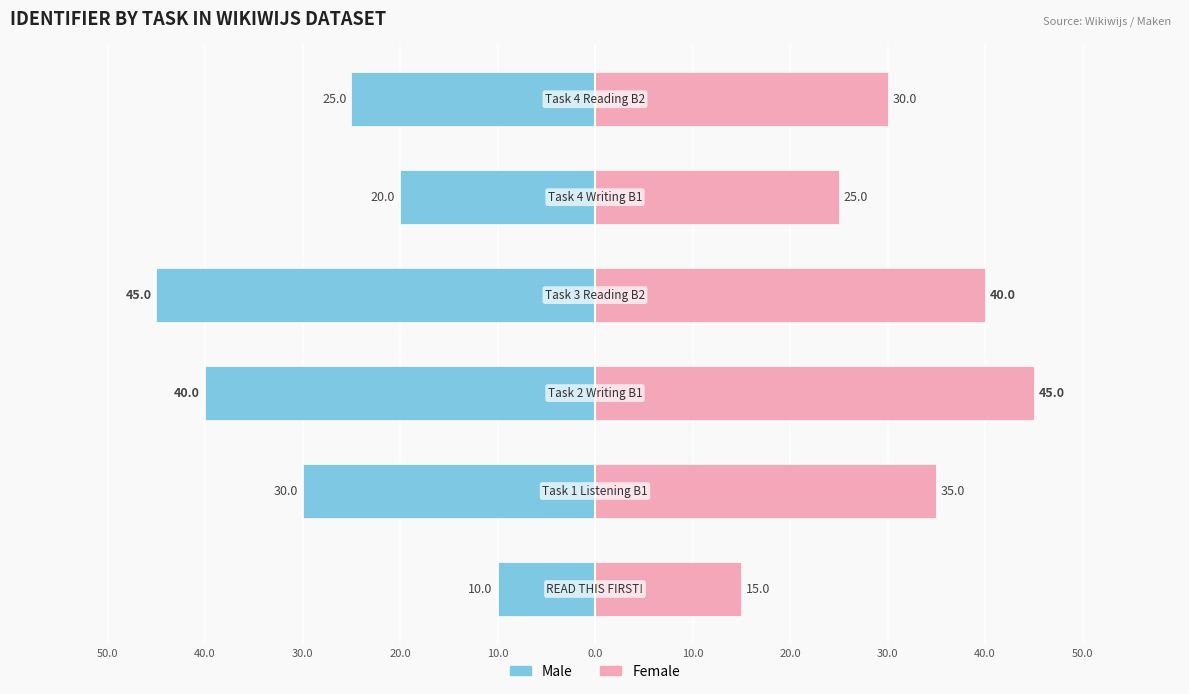

What is the average value of the Female series?

32